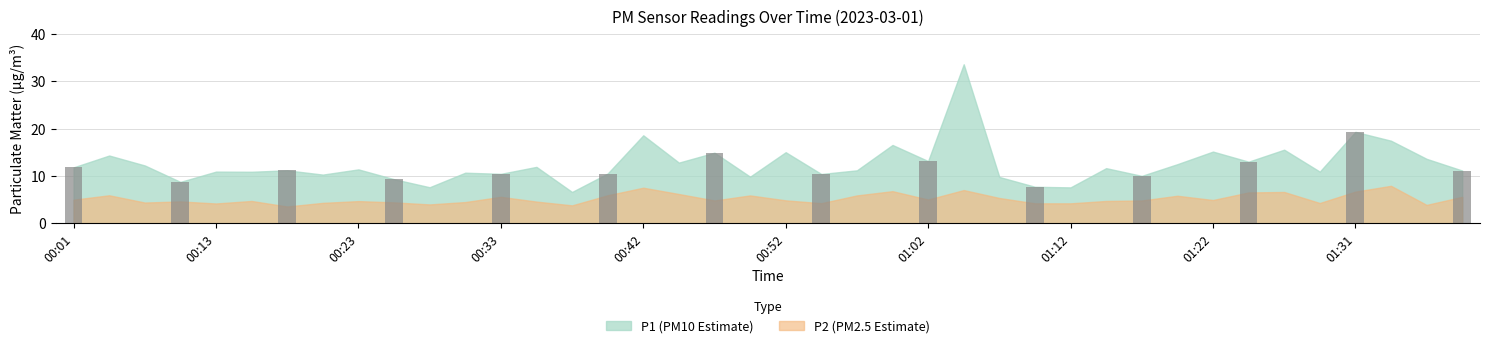

Are the bars grouped side by side (vs. stacked)?

No